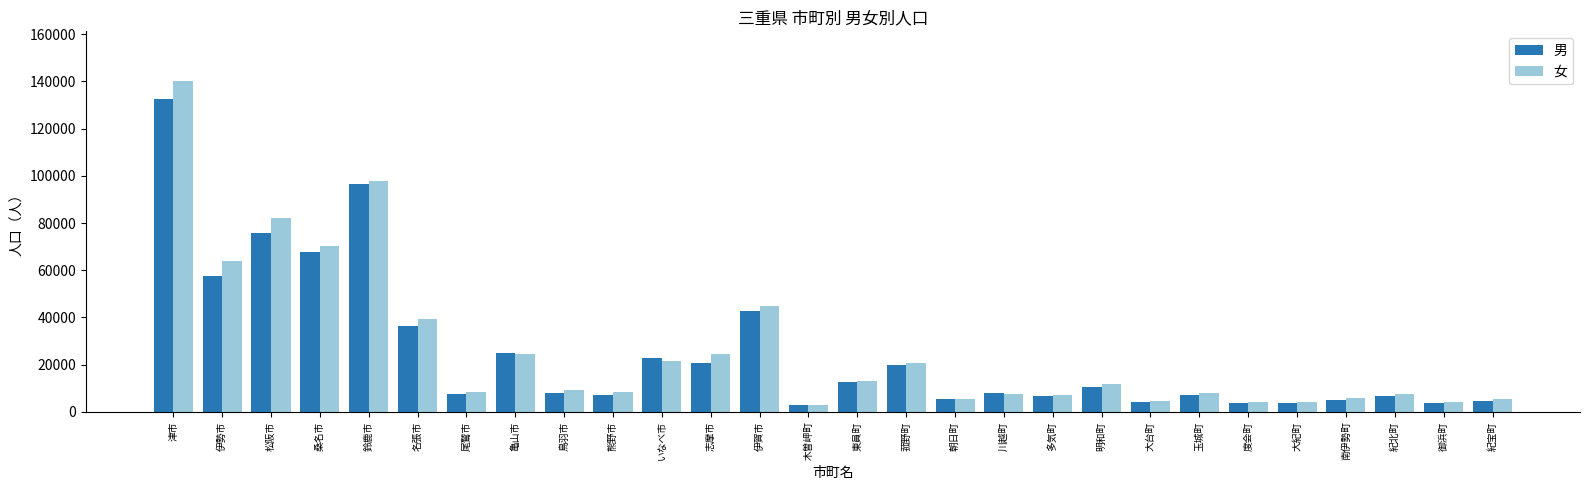

How many groups of bars are there?

28